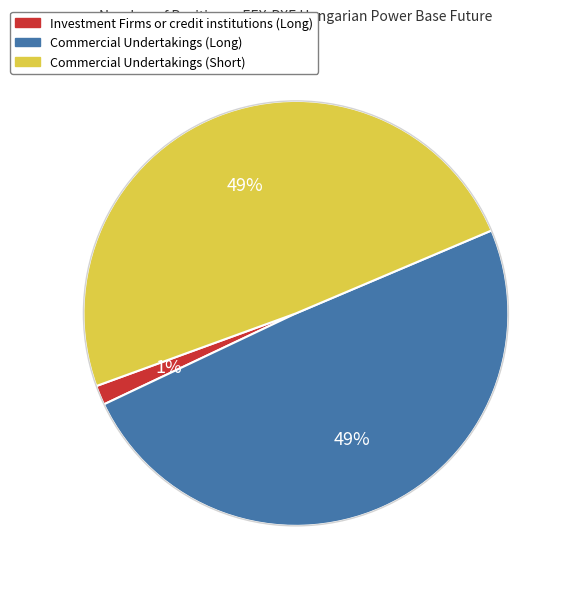

Which category has the smallest portion of the pie?

Investment Firms or credit institutions (Long)